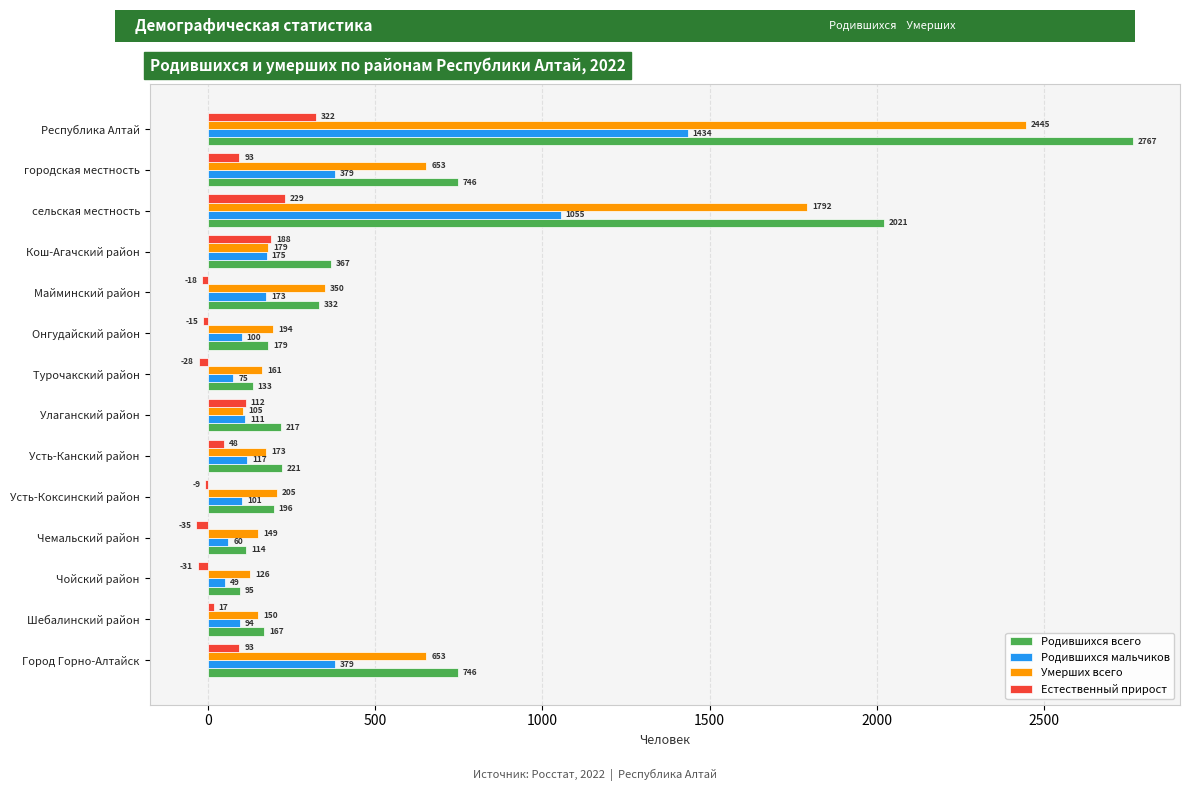

Read the Родившихся всего value at Улаганский район.

217